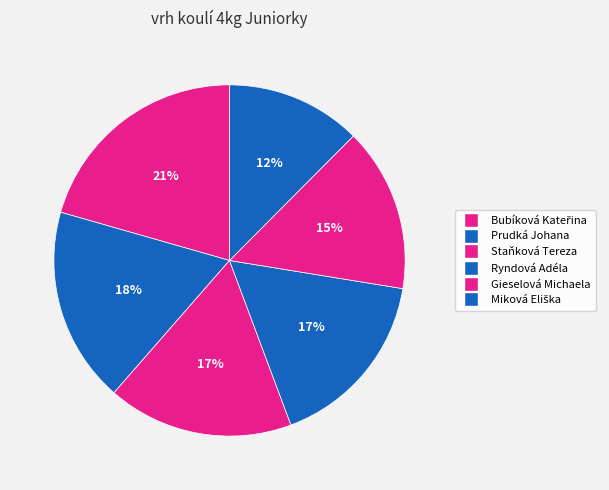

True or false: Staňková Tereza accounts for 25% of the total.

False